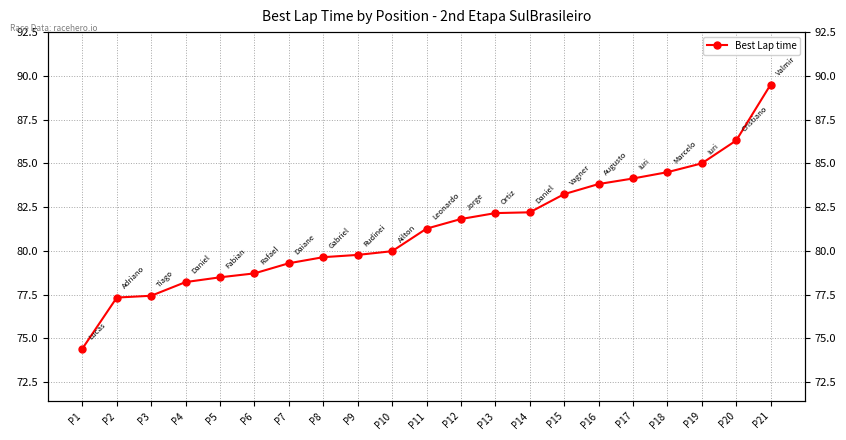

Reading left to right, what are all the values shown in this chart?

P1=74.4	P2=77.3	P3=77.4	P4=78.2	P5=78.5	P6=78.7	P7=79.3	P8=79.6	P9=79.8	P10=80.0	P11=81.3	P12=81.8	P13=82.2	P14=82.2	P15=83.2	P16=83.8	P17=84.1	P18=84.5	P19=85.0	P20=86.3	P21=89.5